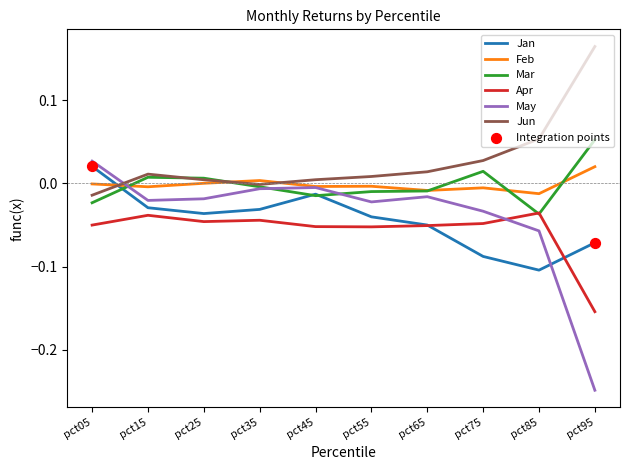

Which series has the largest range (max minus min)?

May